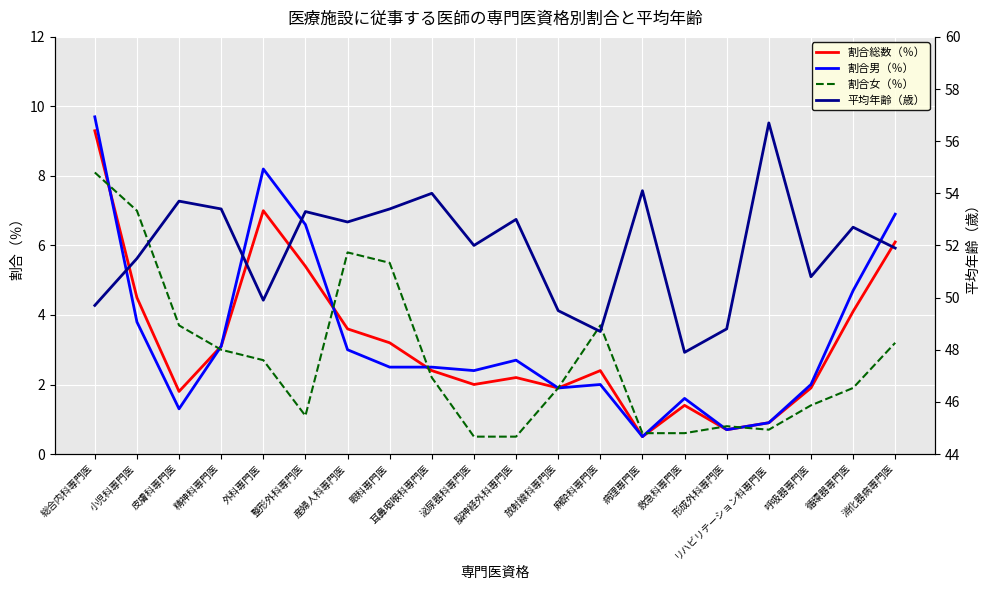

How many data points in 割合総数（％） are above 2?

12